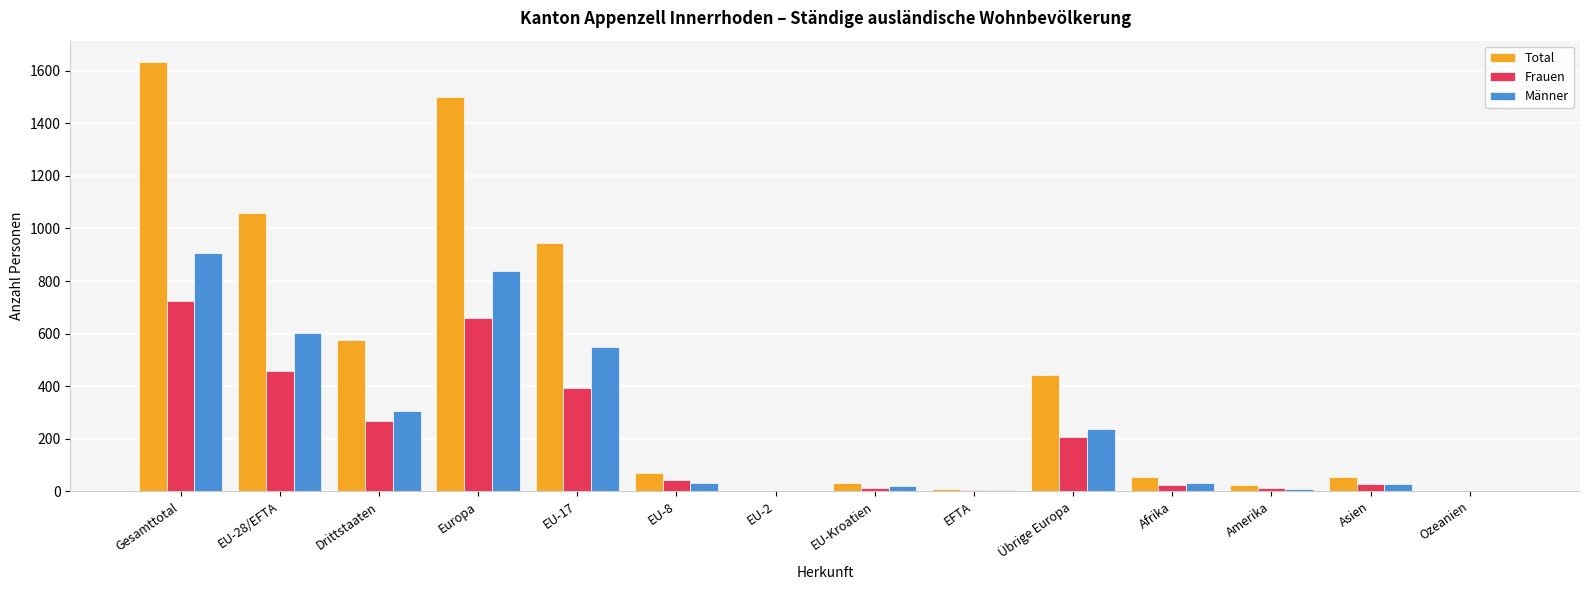

Is it true that Frauen equals 661 at Europa?

True